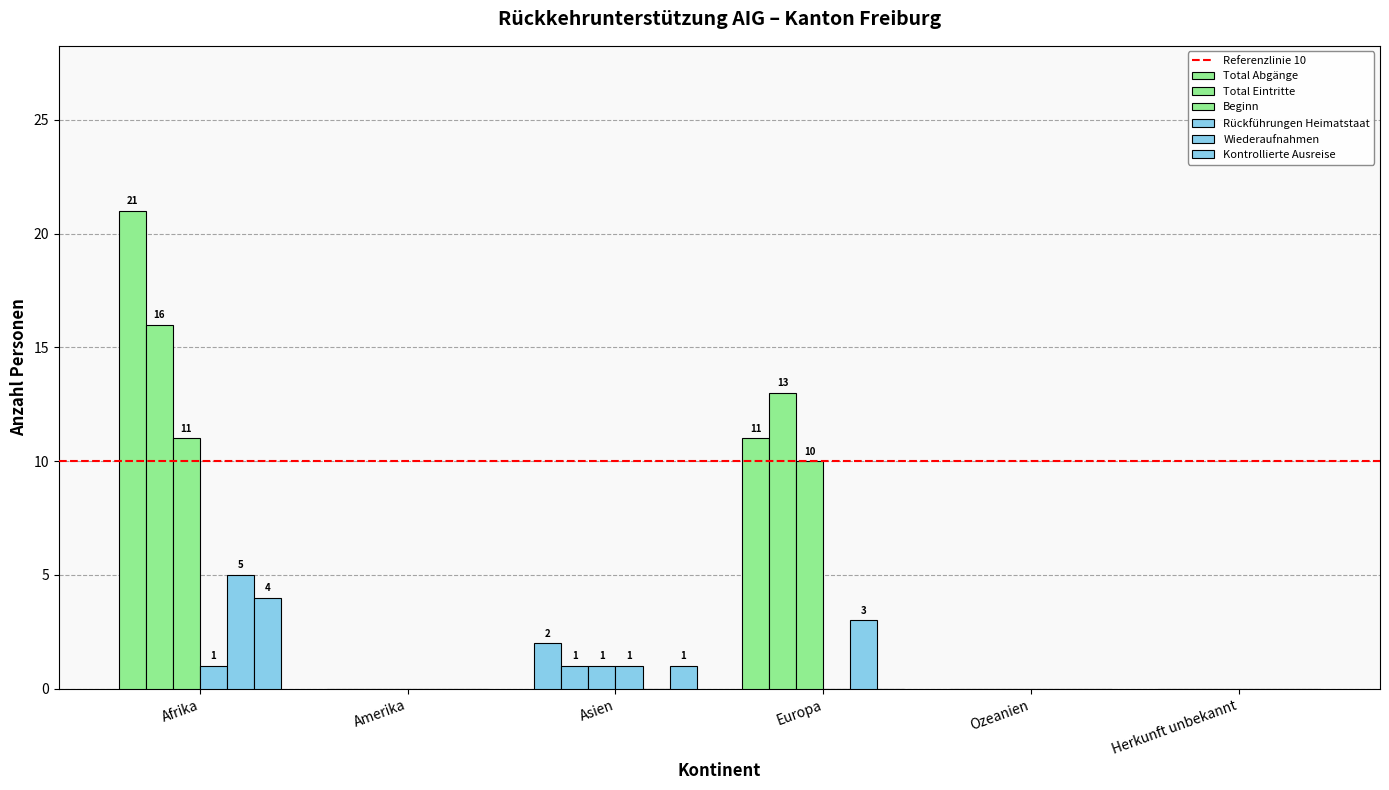

List the series in order of their peak value, lowest first.

Rückführungen Heimatstaat, Kontrollierte Ausreise, Wiederaufnahmen, Beginn, Total Eintritte, Total Abgänge